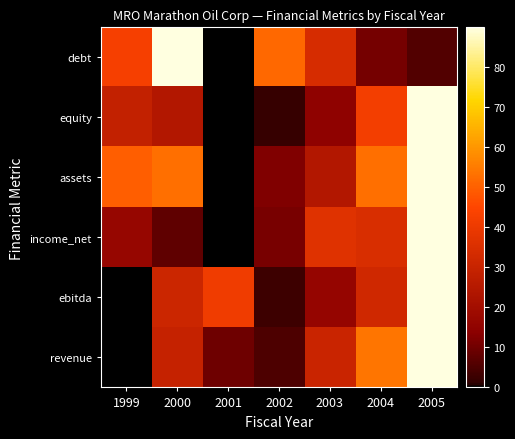

What is the total value across all series at 2002?

85.0